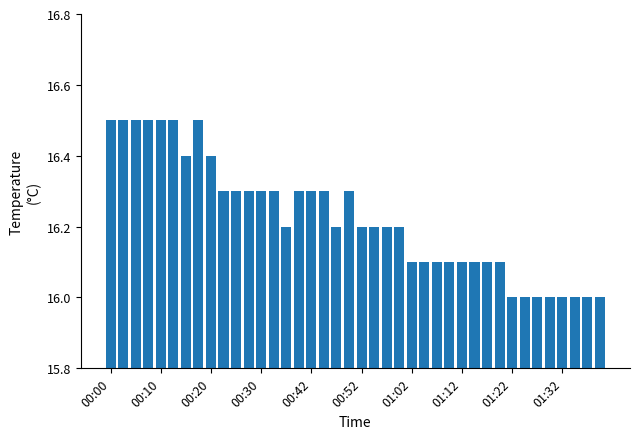

What is the minimum value shown in the chart?

16.0